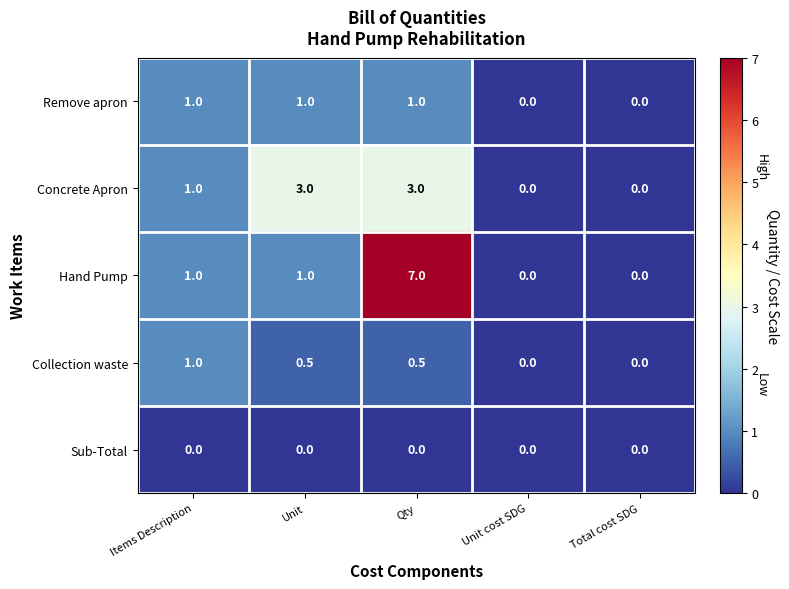

The value of Concrete Apron at Items Description is 1.4. True or false?

False